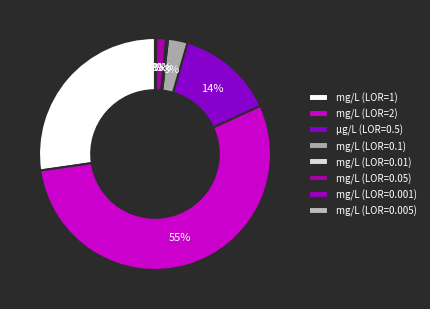

Which slice represents more than half of the pie?

mg/L (LOR=2)